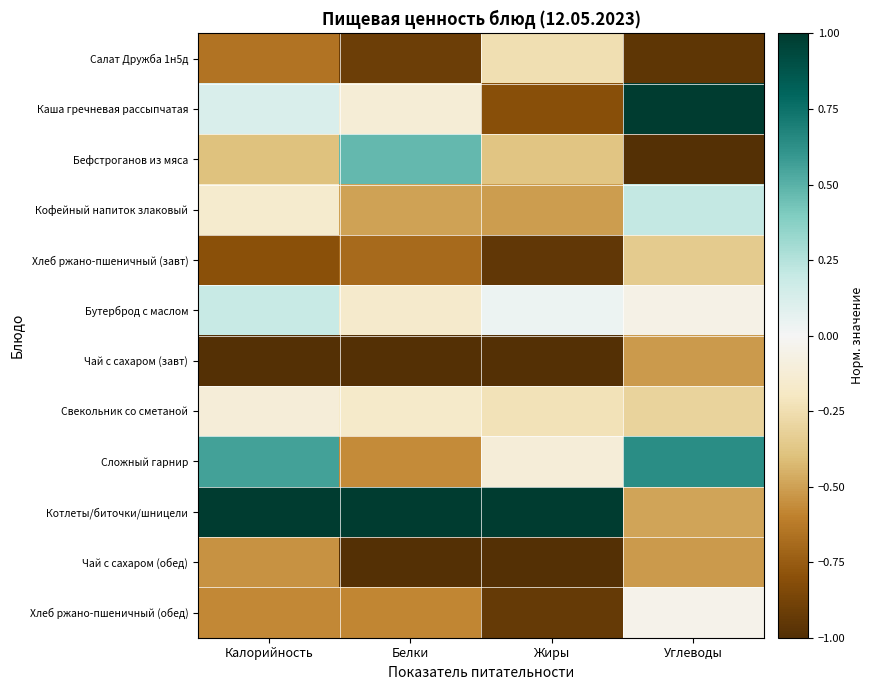

Reading left to right, extract all data points from this chart.

Салат Дружба 1н5д: Калорийность=-0.7	Белки=-0.9	Жиры=-0.2	Углеводы=-1.0
Каша гречневая рассыпчатая: Калорийность=0.1	Белки=-0.1	Жиры=-0.8	Углеводы=1.0
Бефстроганов из мяса: Калорийность=-0.4	Белки=0.5	Жиры=-0.4	Углеводы=-1.0
Кофейный напиток злаковый: Калорийность=-0.2	Белки=-0.5	Жиры=-0.5	Углеводы=0.2
Хлеб ржано-пшеничный (завт): Калорийность=-0.8	Белки=-0.7	Жиры=-1.0	Углеводы=-0.3
Бутерброд с маслом: Калорийность=0.2	Белки=-0.2	Жиры=0.0	Углеводы=-0.1
Чай с сахаром (завт): Калорийность=-1.0	Белки=-1.0	Жиры=-1.0	Углеводы=-0.5
Свекольник со сметаной: Калорийность=-0.1	Белки=-0.2	Жиры=-0.2	Углеводы=-0.3
Сложный гарнир: Калорийность=0.6	Белки=-0.6	Жиры=-0.1	Углеводы=0.6
Котлеты/биточки/шницели: Калорийность=1.0	Белки=1.0	Жиры=1.0	Углеводы=-0.5
Чай с сахаром (обед): Калорийность=-0.5	Белки=-1.0	Жиры=-1.0	Углеводы=-0.5
Хлеб ржано-пшеничный (обед): Калорийность=-0.6	Белки=-0.6	Жиры=-0.9	Углеводы=-0.0